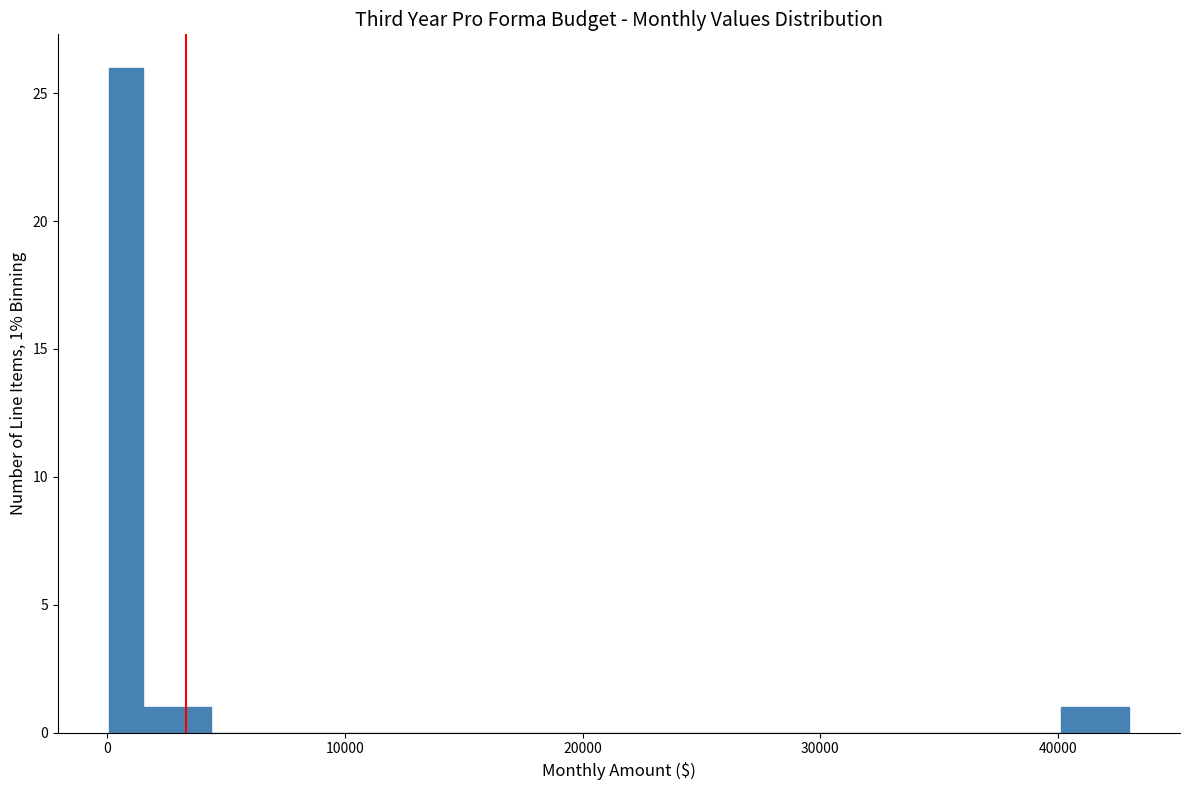

Around what value on the x-axis is the tallest bar? Give the approximate position of its centre, as read against the axis.

1000